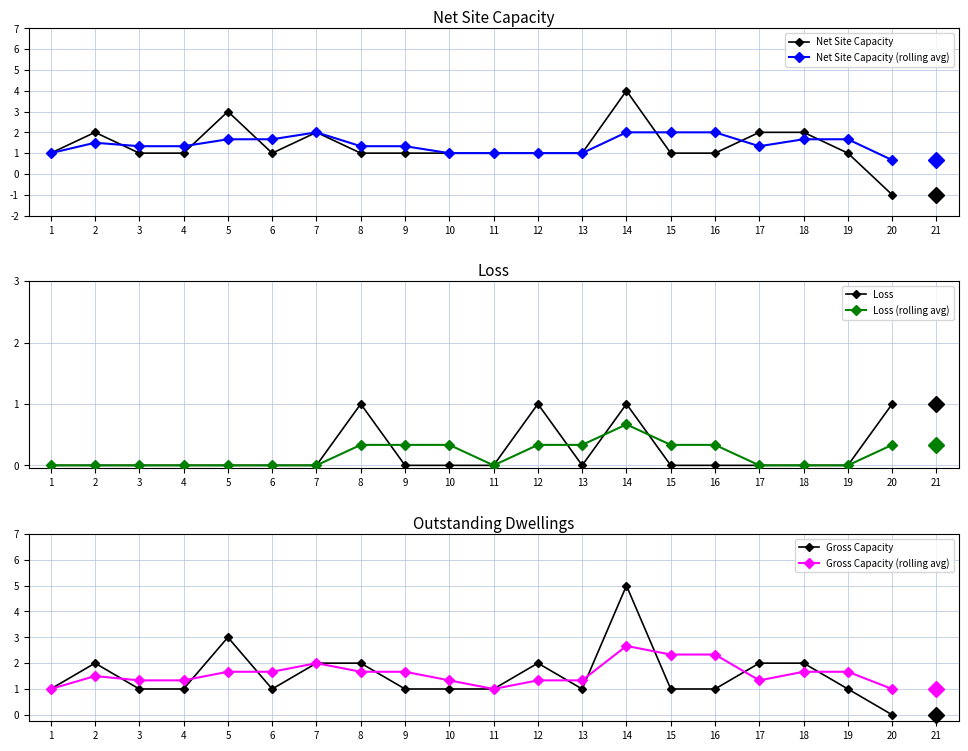

What is the value of the Gross Capacity point at the 4th from the left?

1.0